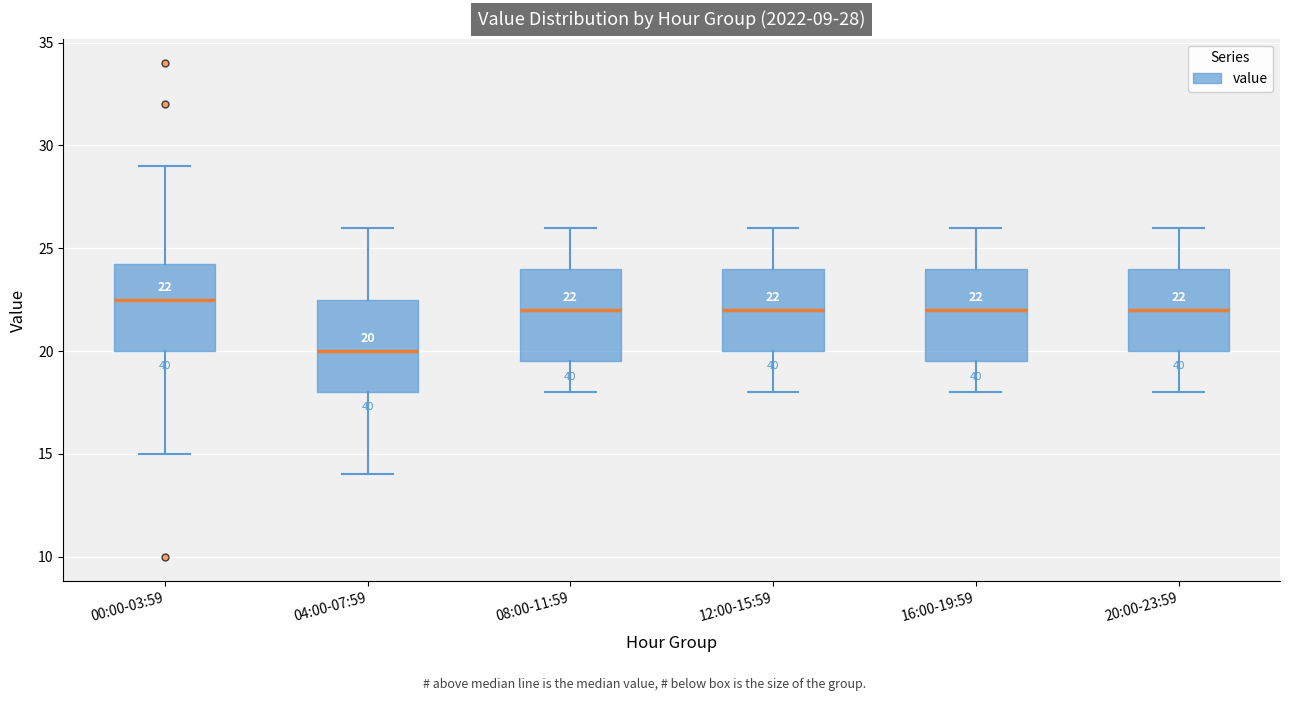

Which box has the highest median line?

00:00-03:59